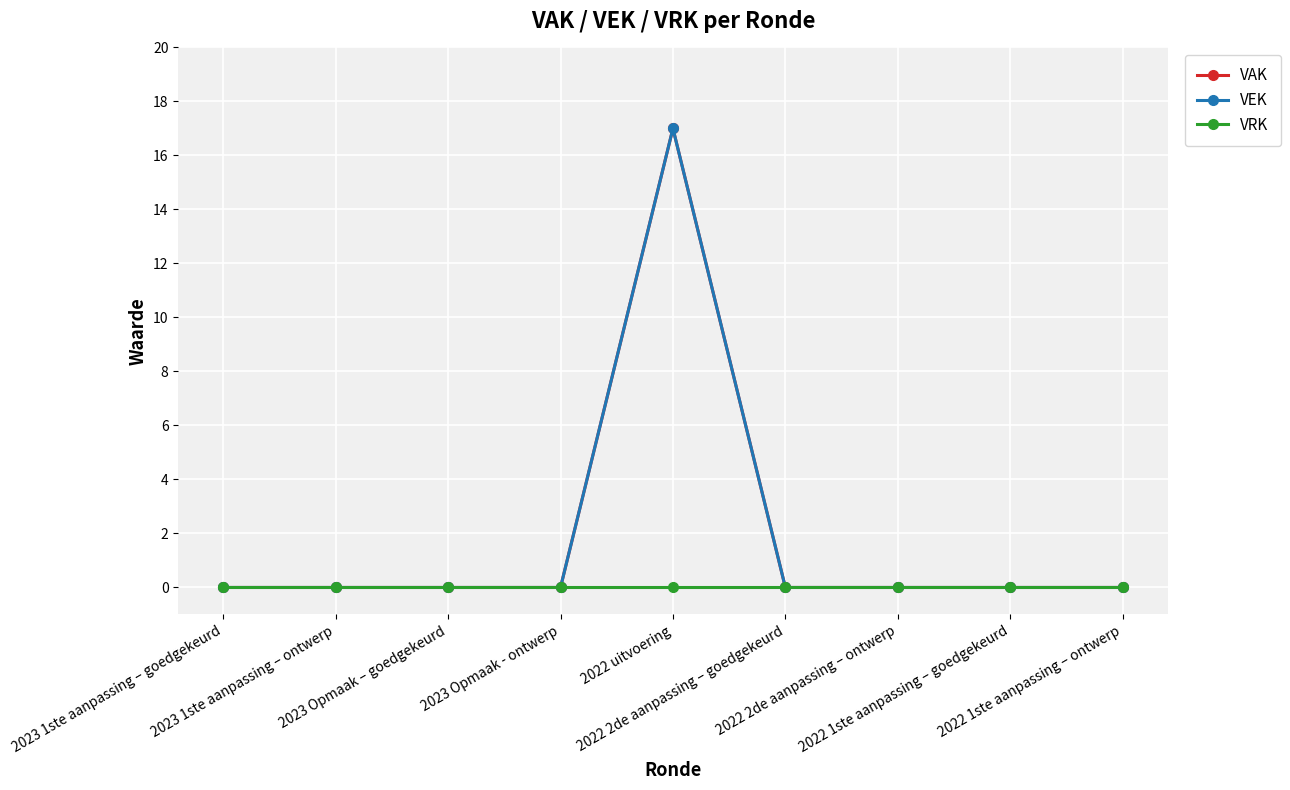

Does the chart display data point markers on the line(s)?

Yes